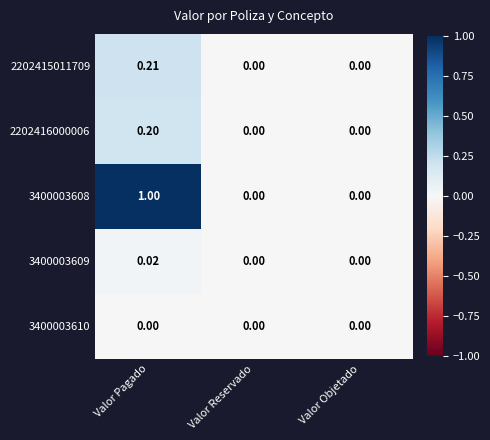

At which category is the sum across all series the highest?

Valor Pagado